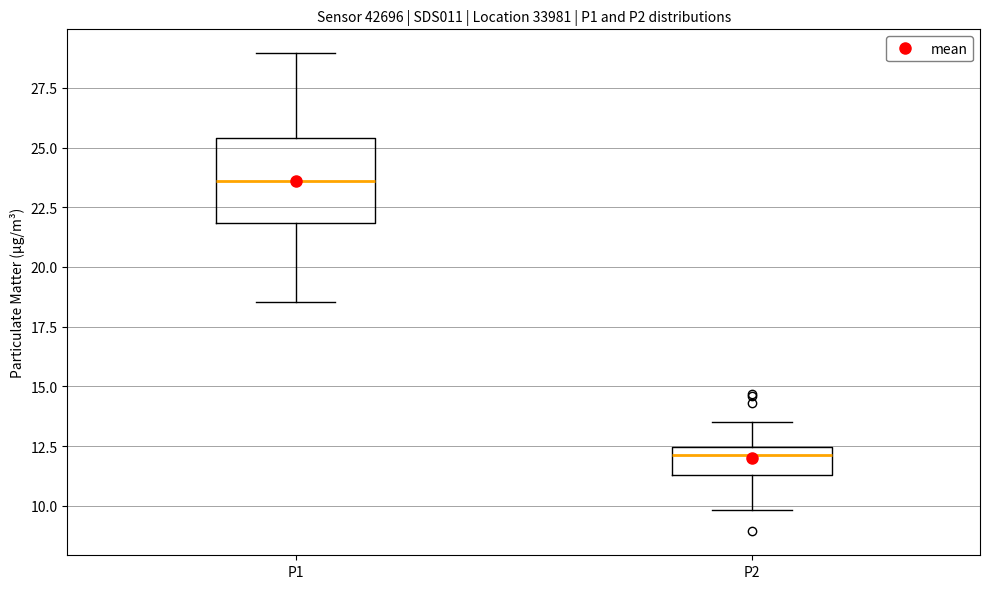

Which box has the lowest median line?

P2